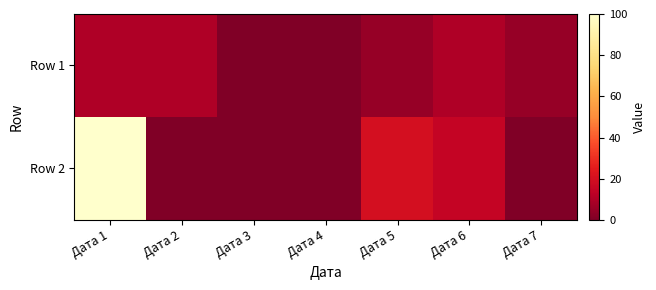

What is the difference between the highest and lowest values at Дата 2?

10